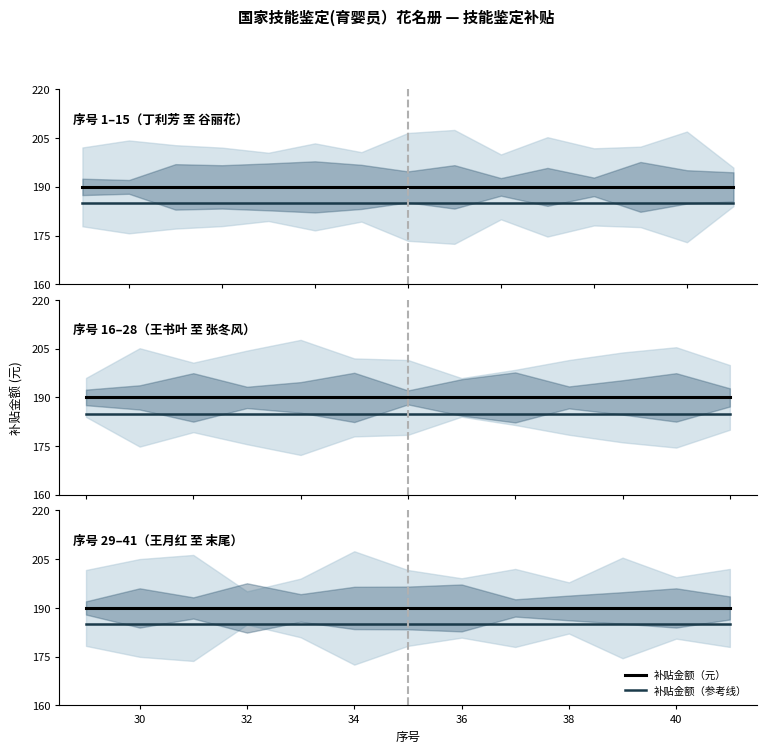

Between 28 and 40, which series saw the biggest shift?

补贴金额（元）